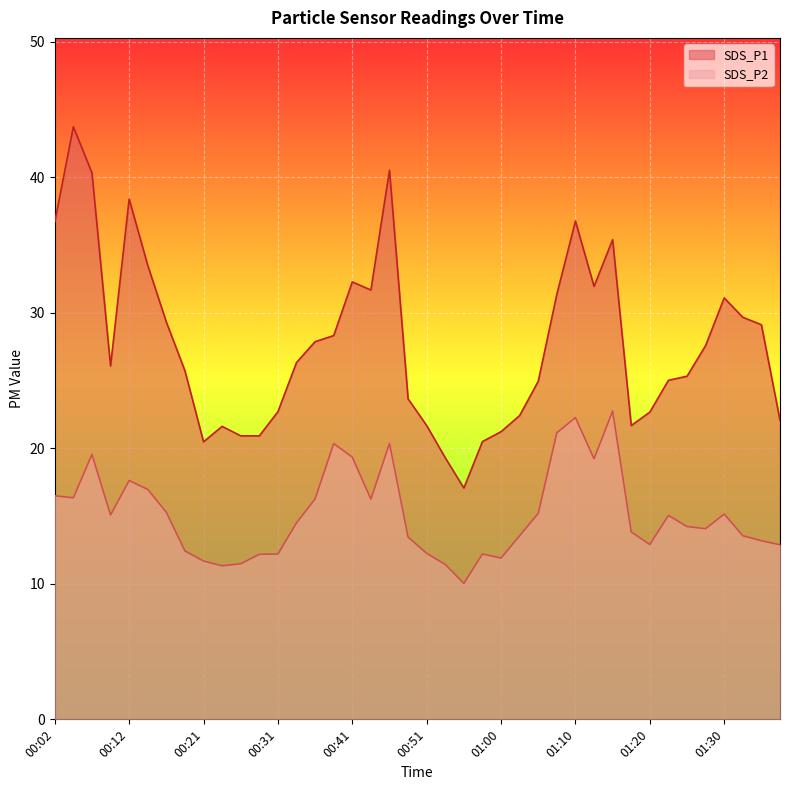

What is the minimum value shown in the chart?

10.0